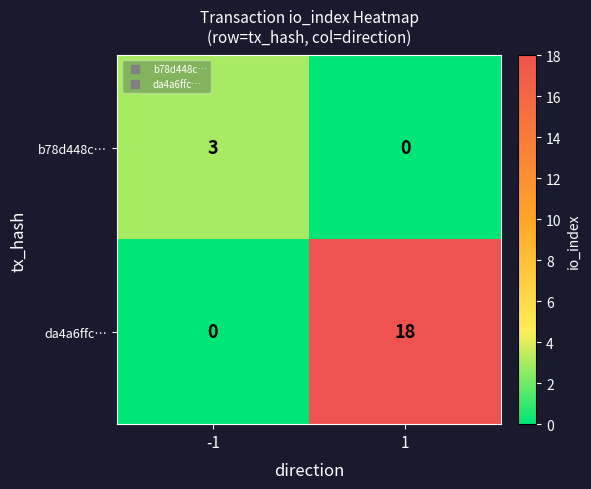

Count the number of data series in this chart.

2